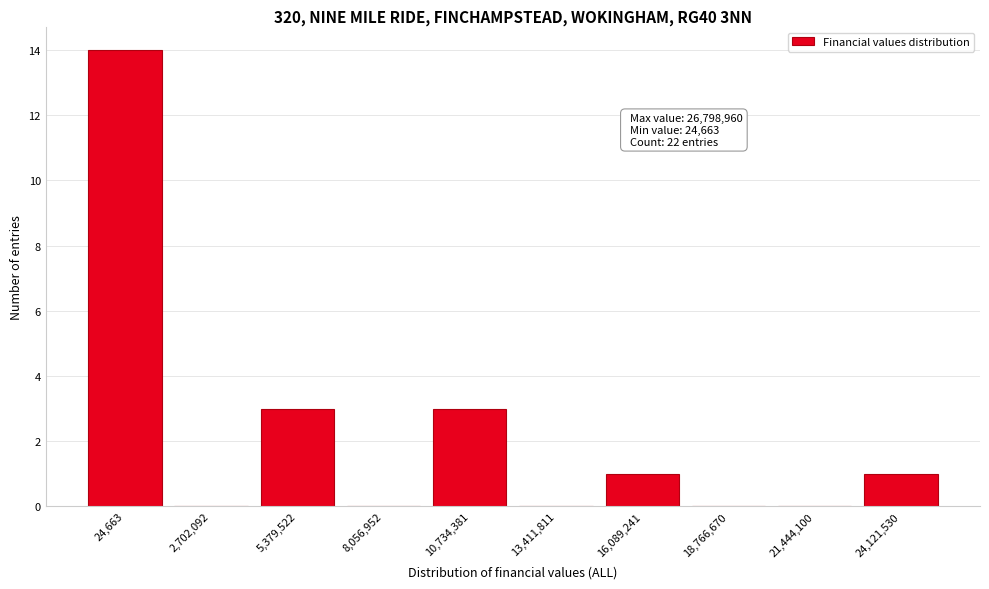

Reading left to right, list all the values displayed in this chart.

24,663=14	2,702,092=0	5,379,522=3	8,056,952=0	10,734,381=3	13,411,811=0	16,089,241=1	18,766,670=0	21,444,100=0	24,121,530=1